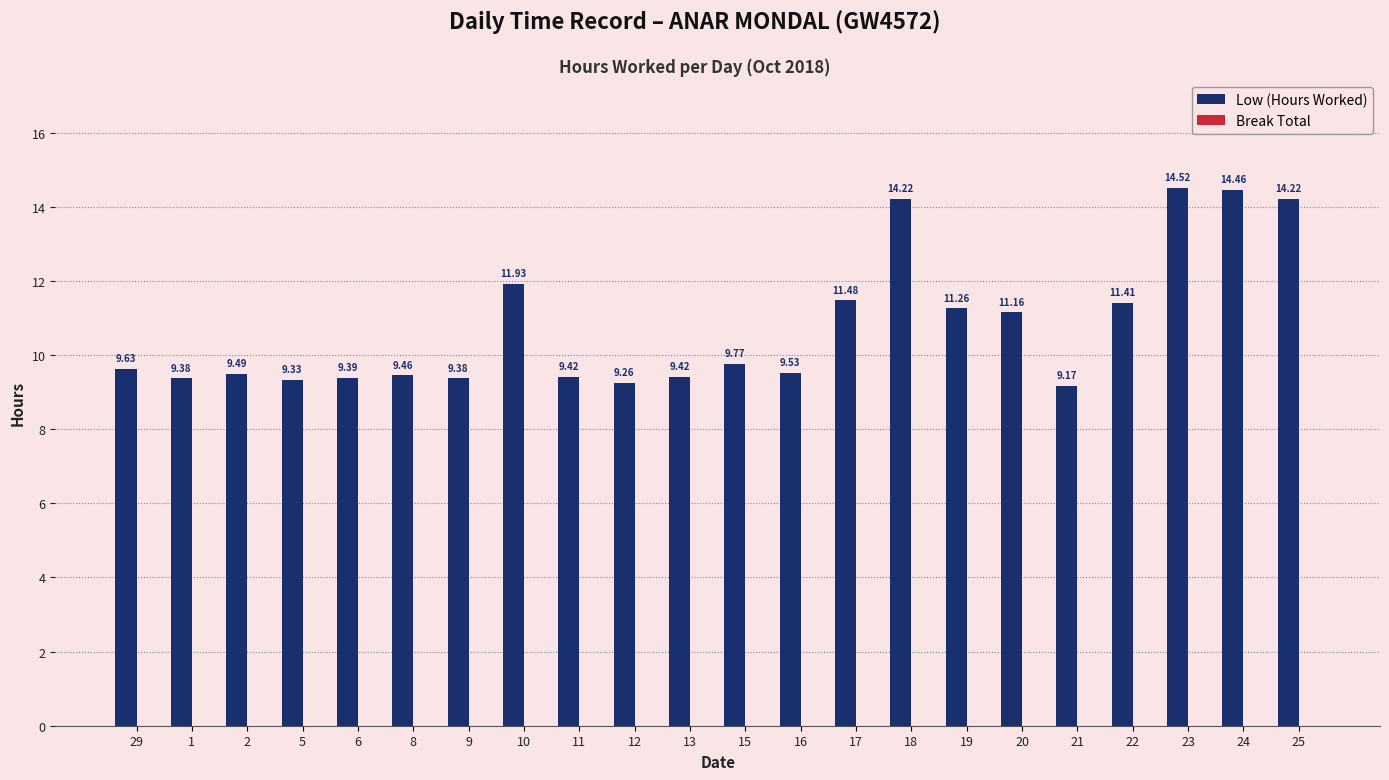

Which has a higher value, 29 or 24?

24